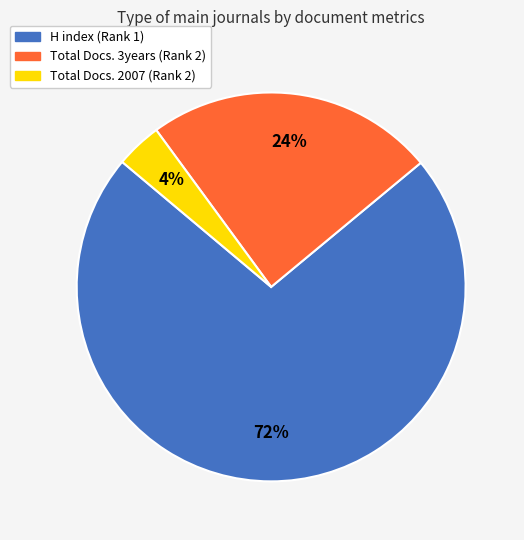

Which category accounts for the majority?

H index (Rank 1)